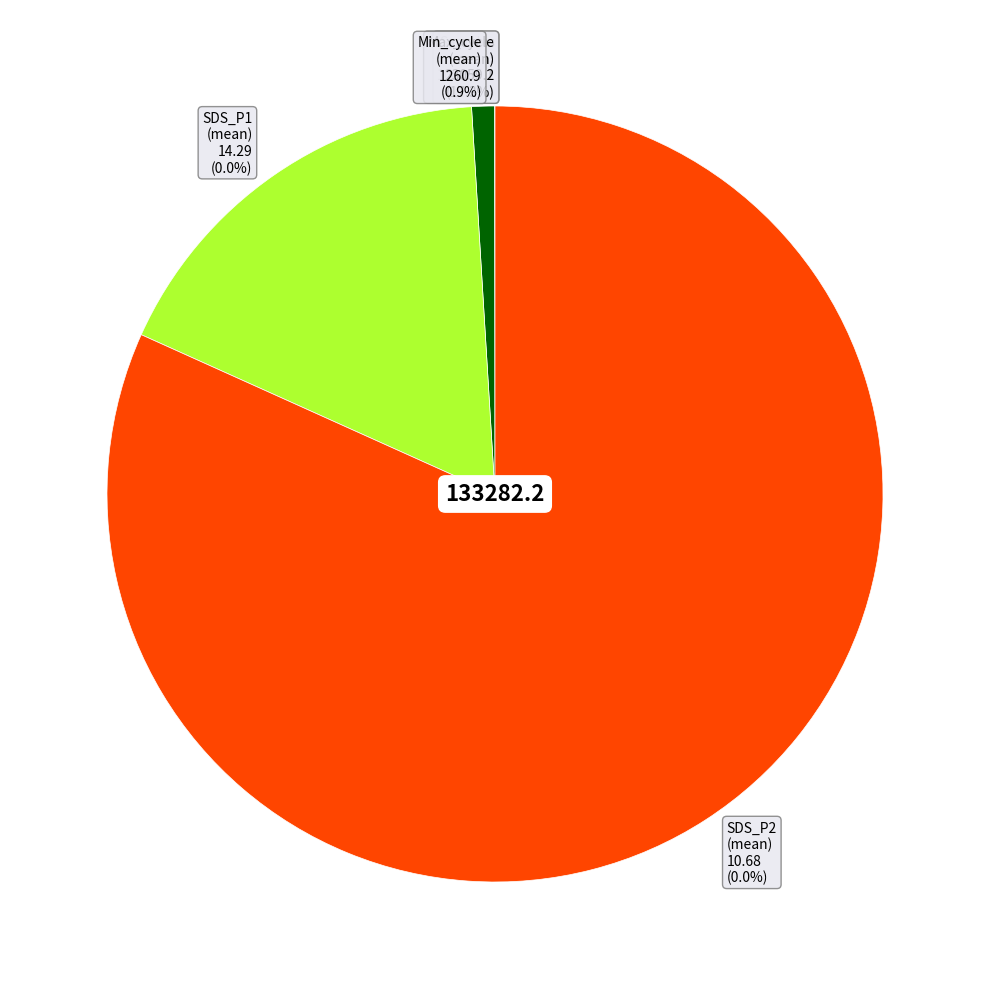

What percentage is NOT represented by Samples?

18.0%